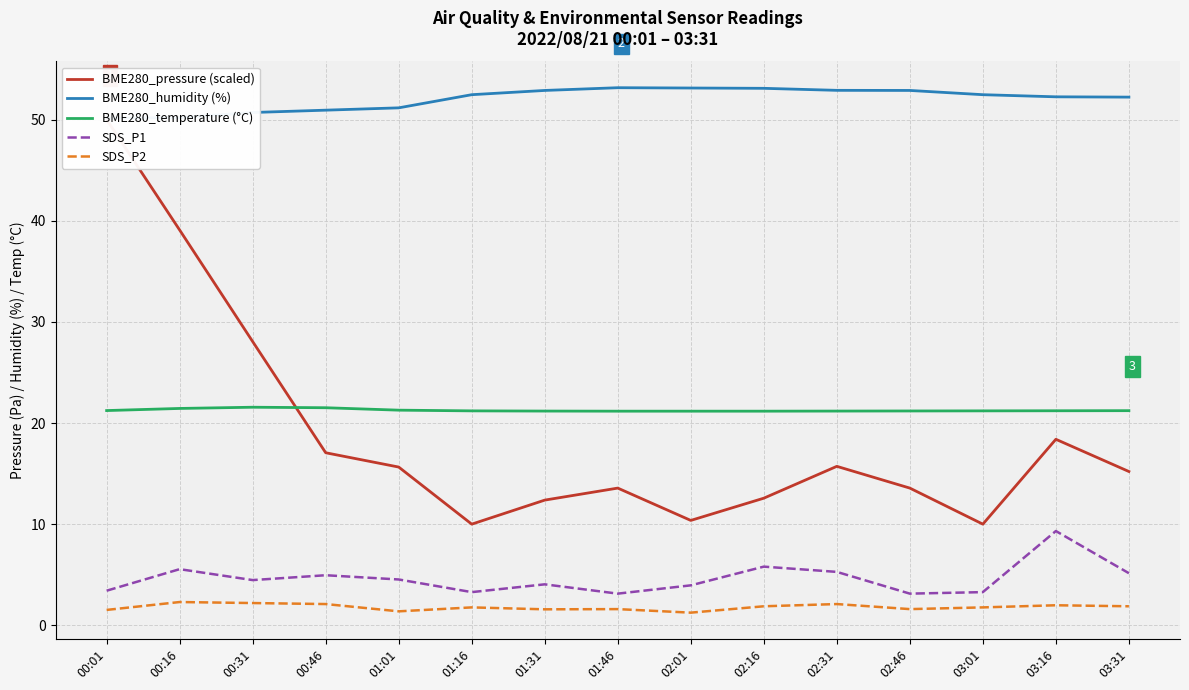

Which series has the widest spread of values?

BME280_pressure (scaled)